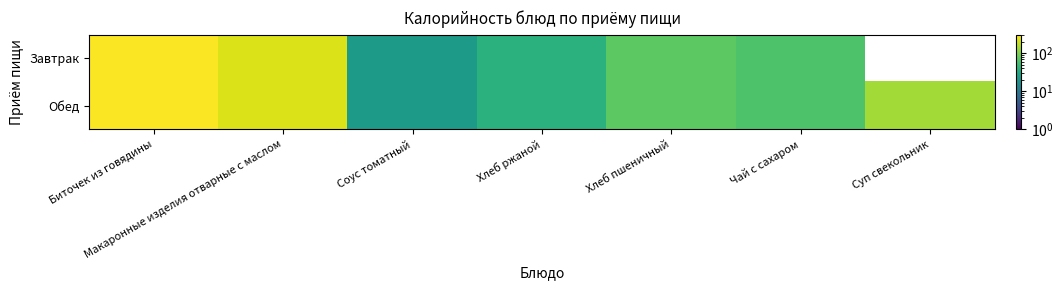

At which label is Обед closest to 155?

Суп свекольник